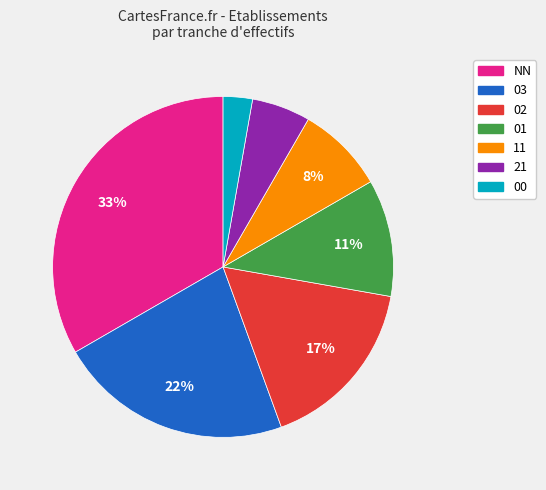

To the nearest percent, what portion does 03 represent?

22%